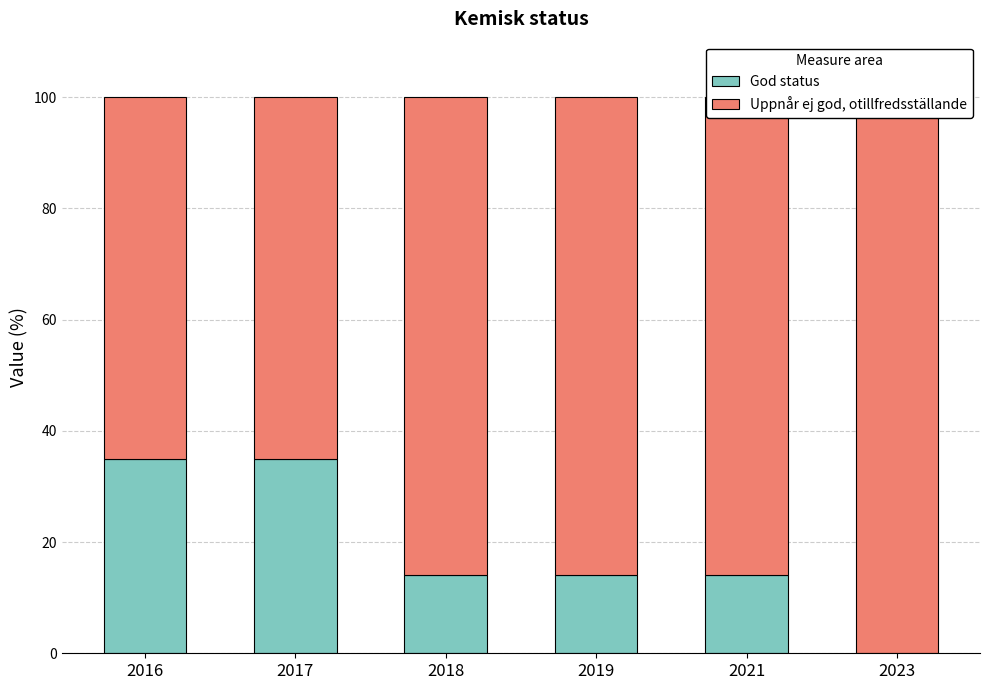

Reading left to right, list all the values displayed in this chart.

God status: 35	35	14	14	14	0
Uppnår ej god, otillfredsställande: 65	65	86	86	86	100